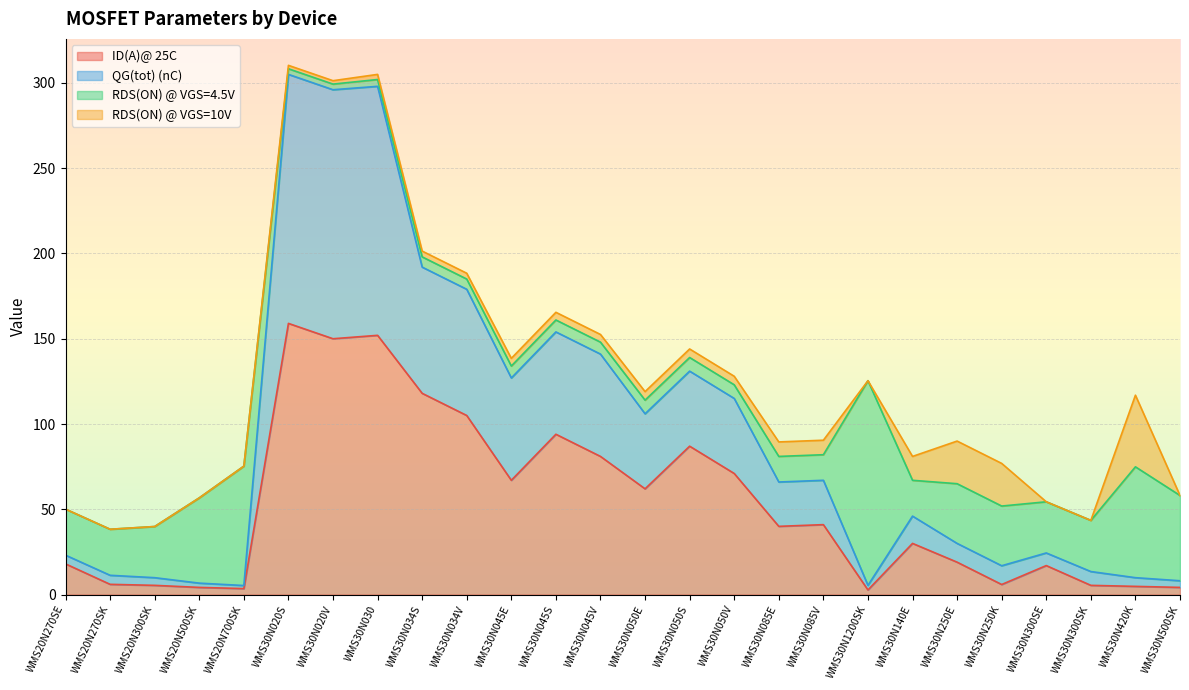

True or false: ID(A)@ 25C and QG(tot) (nC) intersect in this chart.

False